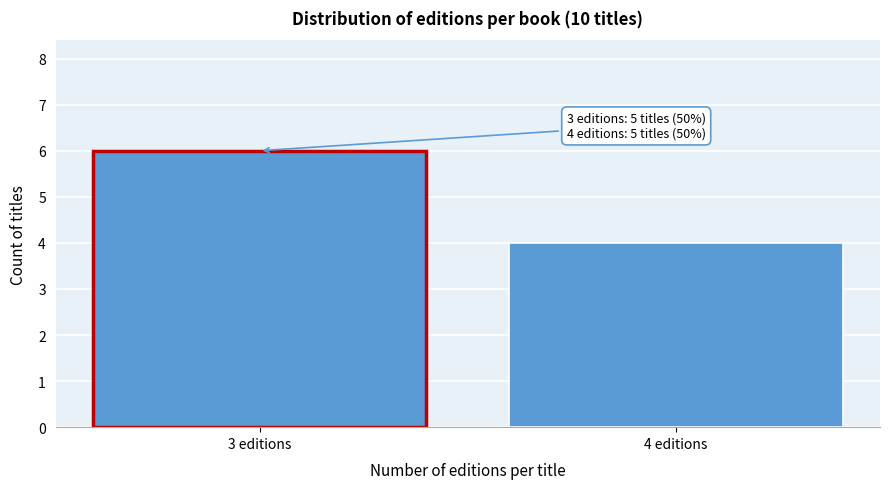

Reading left to right, list all the values displayed in this chart.

6	4